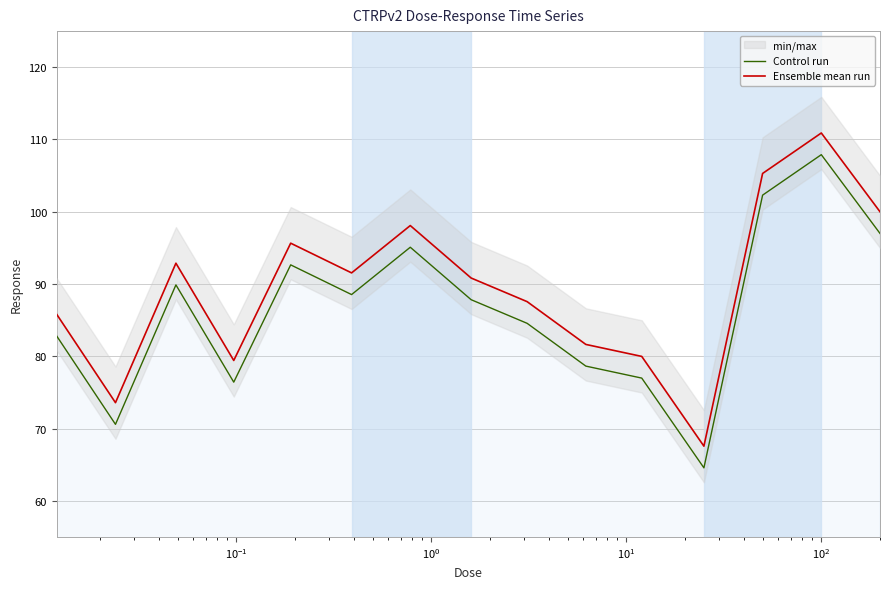

What is the highest value of the Control run series?

107.9